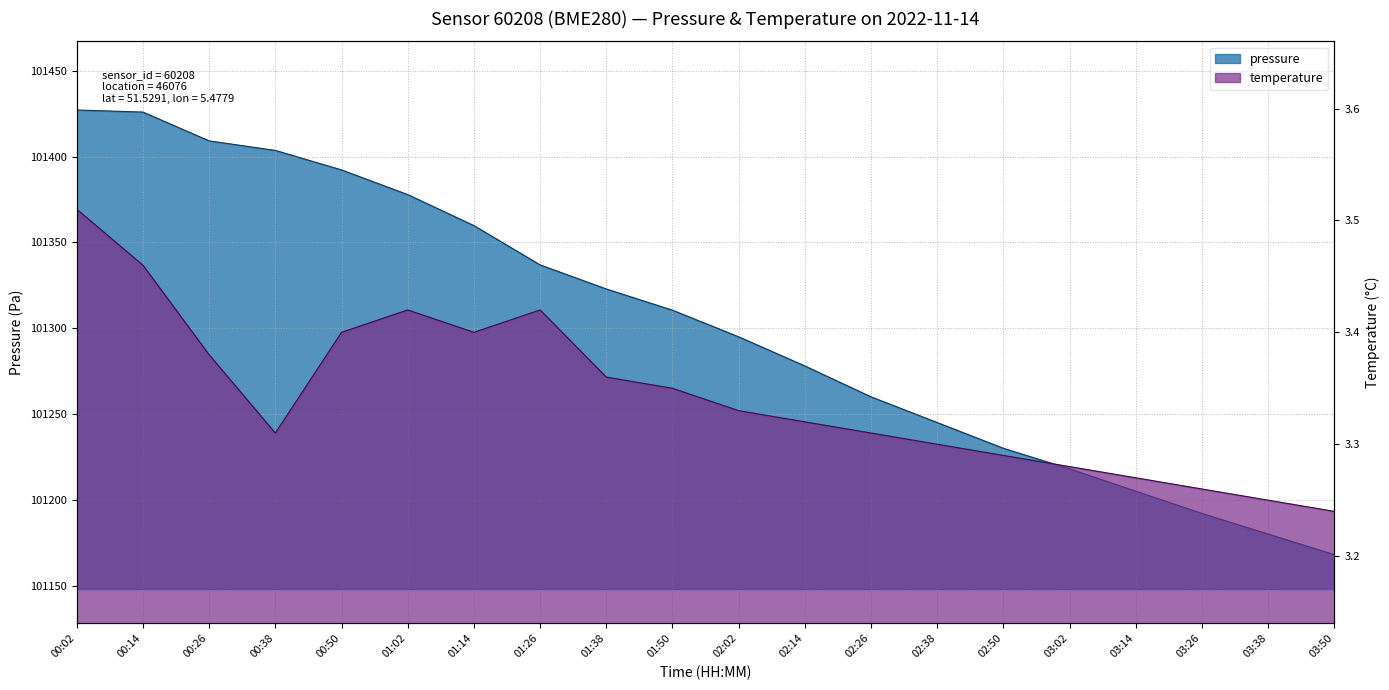

Rank the series by their average value, from lowest to highest.

temperature, pressure